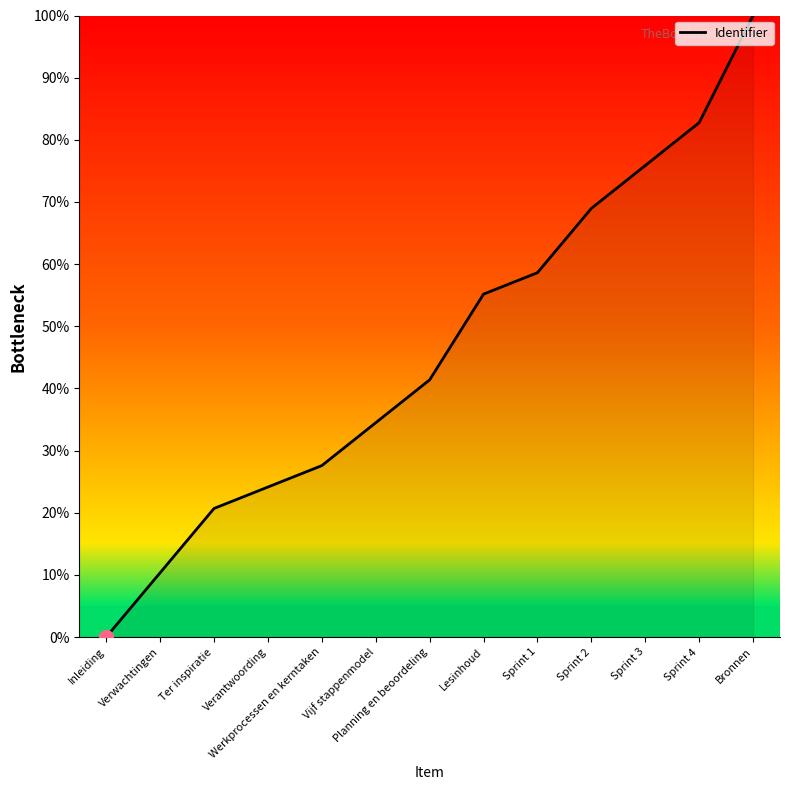

What is the greatest value displayed?

100.0